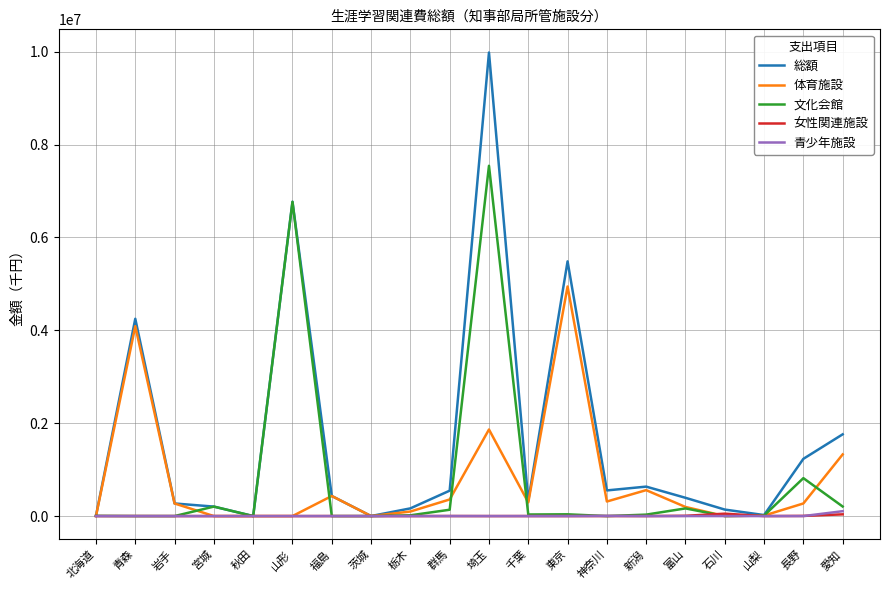

What is the maximum value for 総額?

9983564